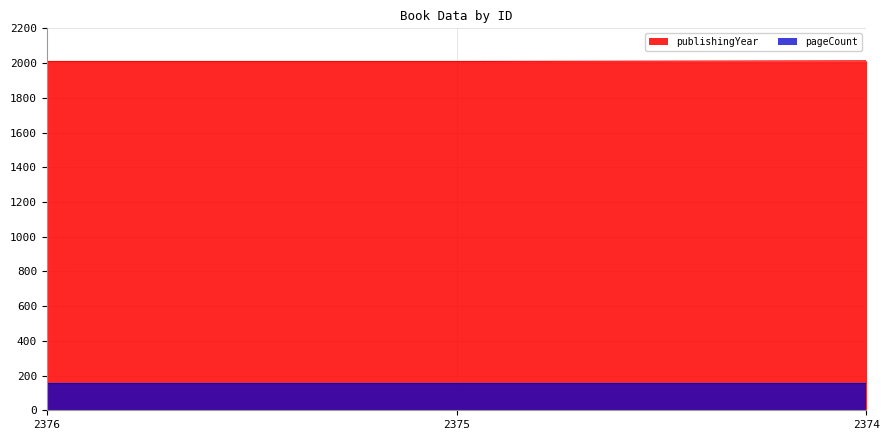

What is the value of the 3rd point from the left?

2013